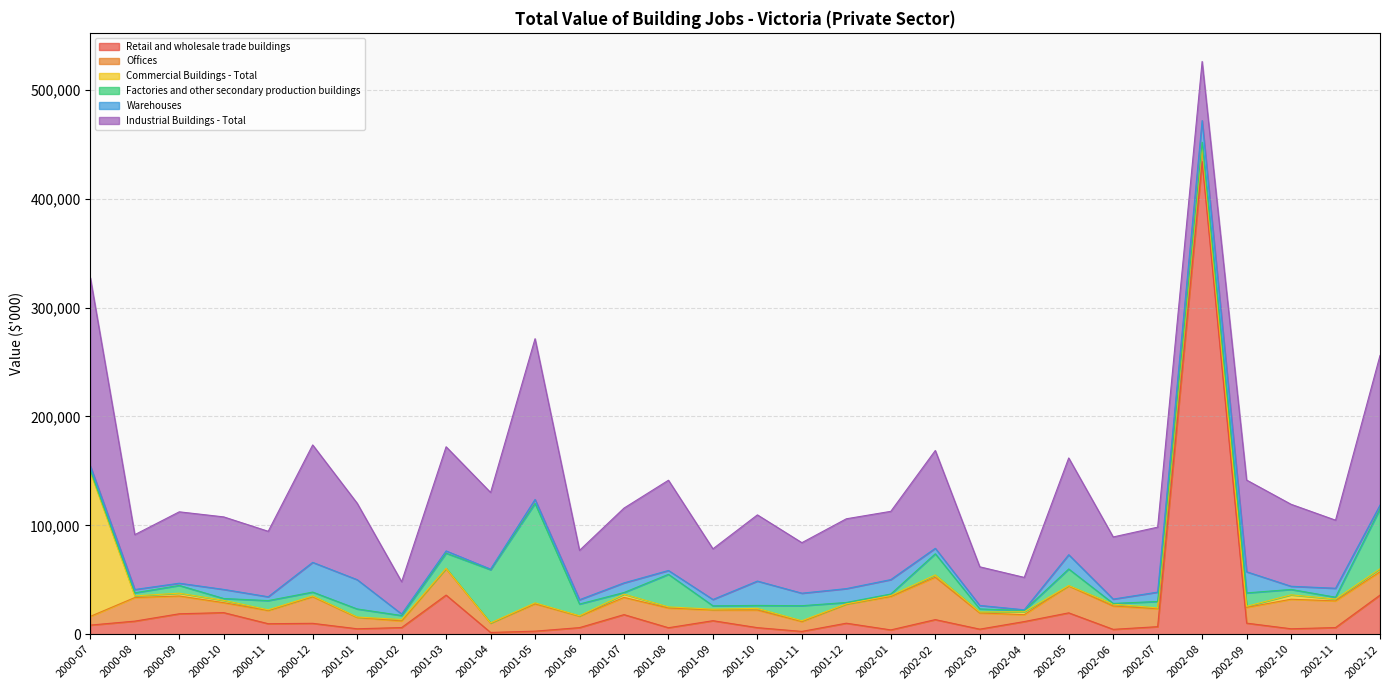

Which label corresponds to the largest value in the chart?

2002-08